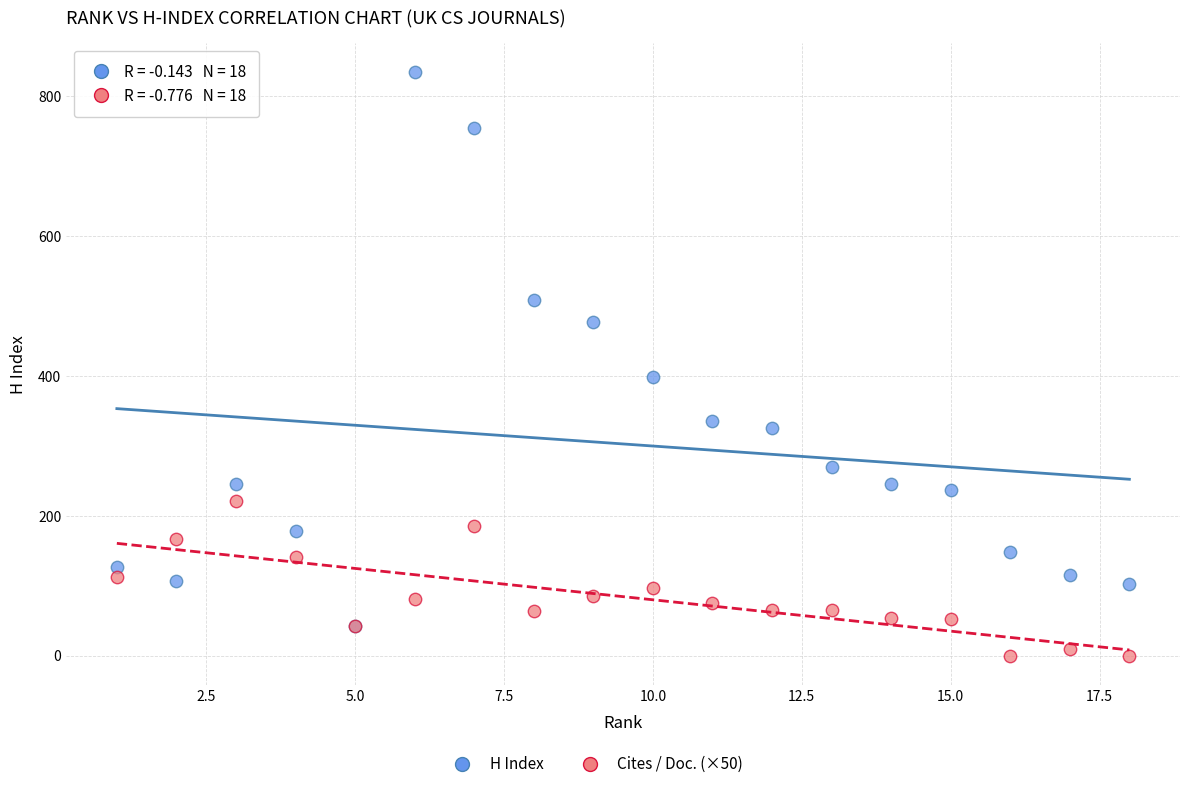

Across all series, what Y value is closest to 417?

398.0